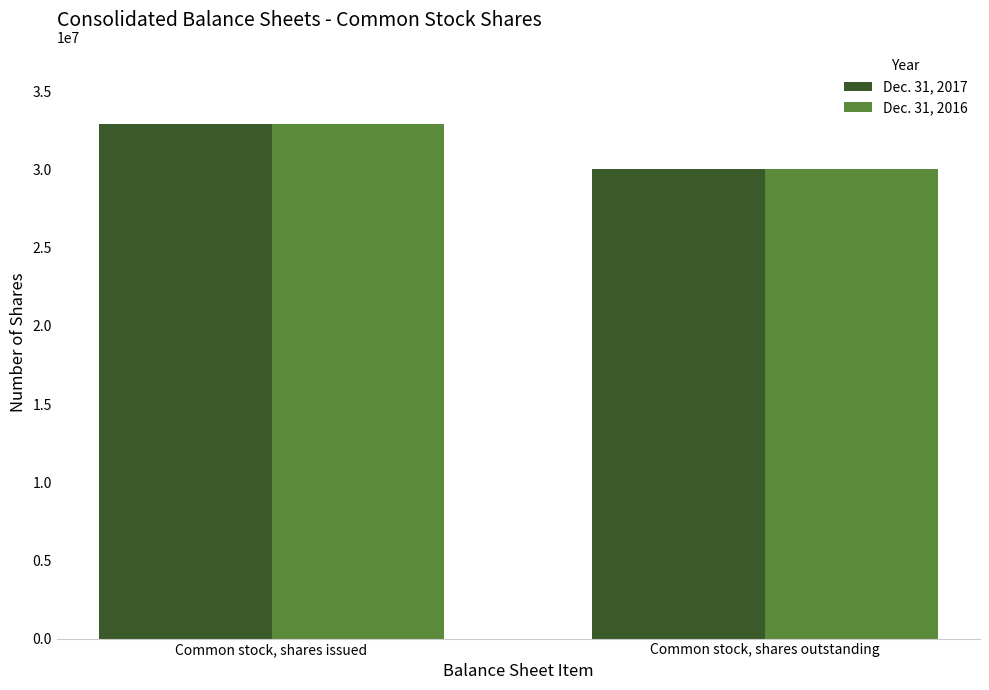

Which category has the highest value in the Dec. 31, 2017 series?

Common stock, shares issued